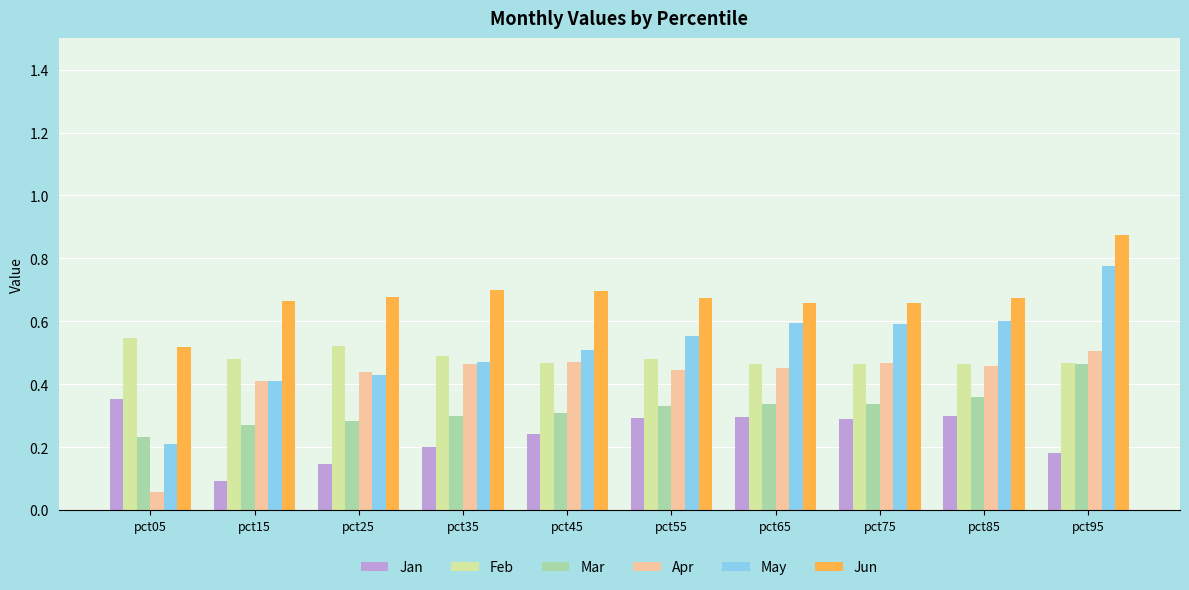

Which series has the largest total across all categories?

Jun